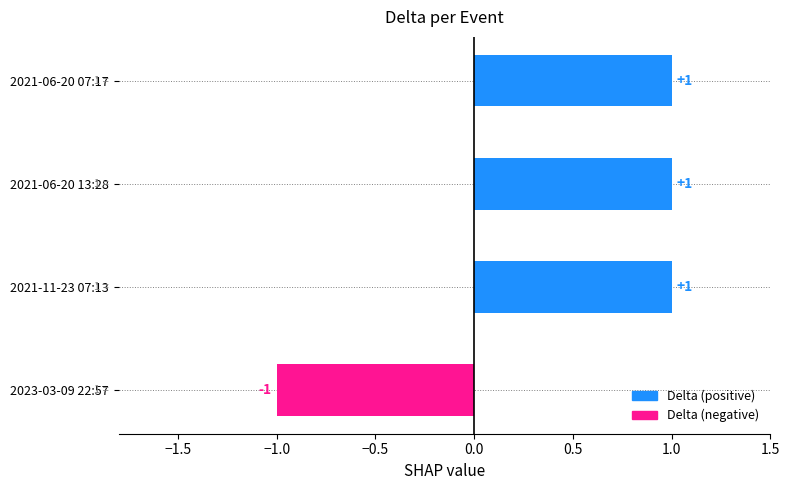

How many categories are shown in the chart?

4